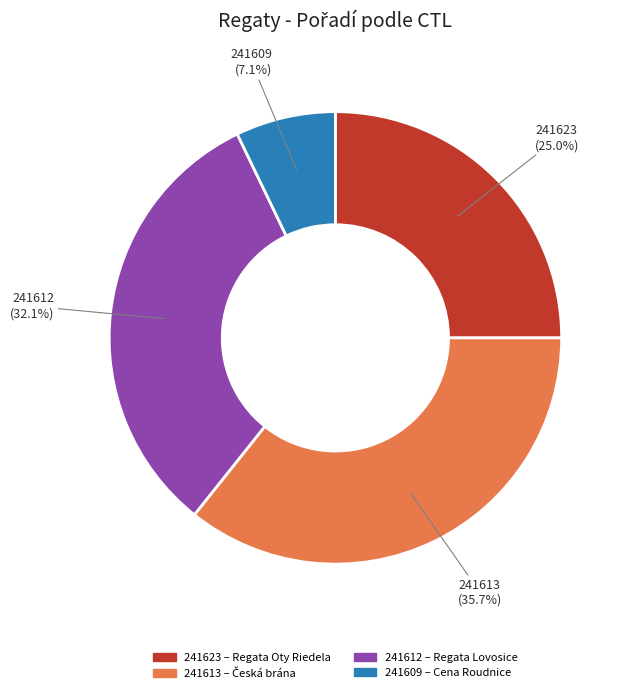

Rank the categories by value from highest to lowest.

241613, 241612, 241623, 241609